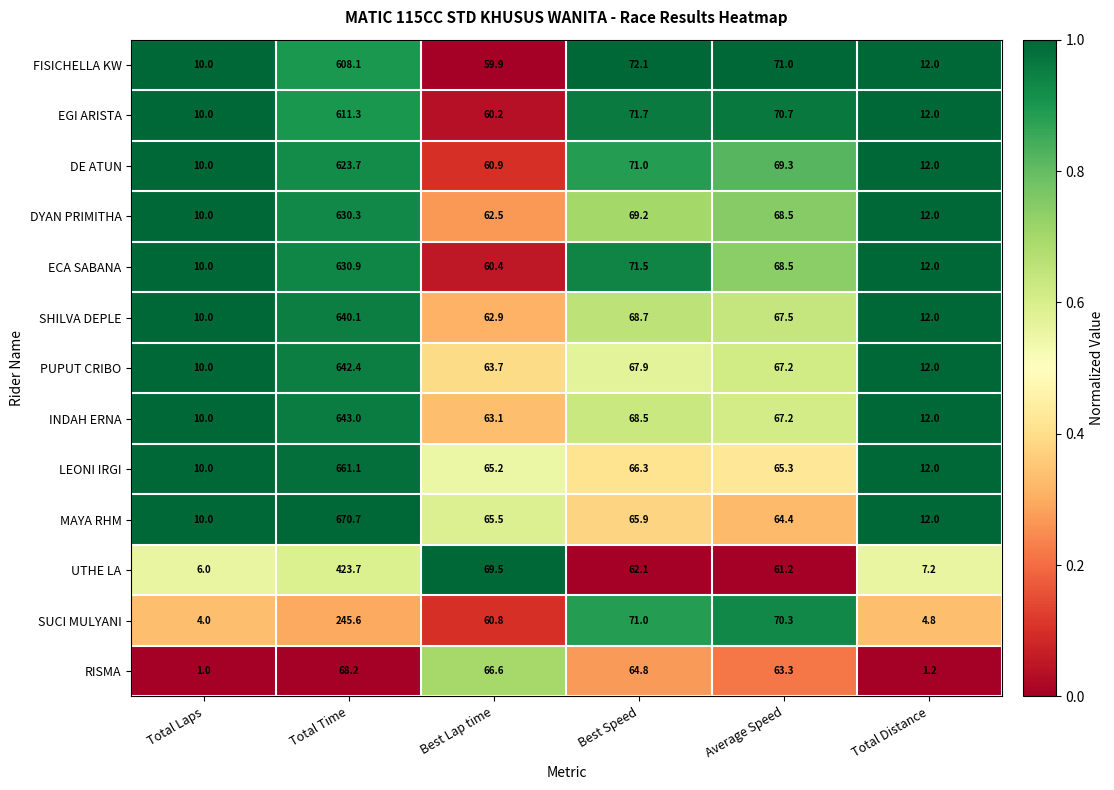

Which series has the largest range (max minus min)?

MAYA RHM